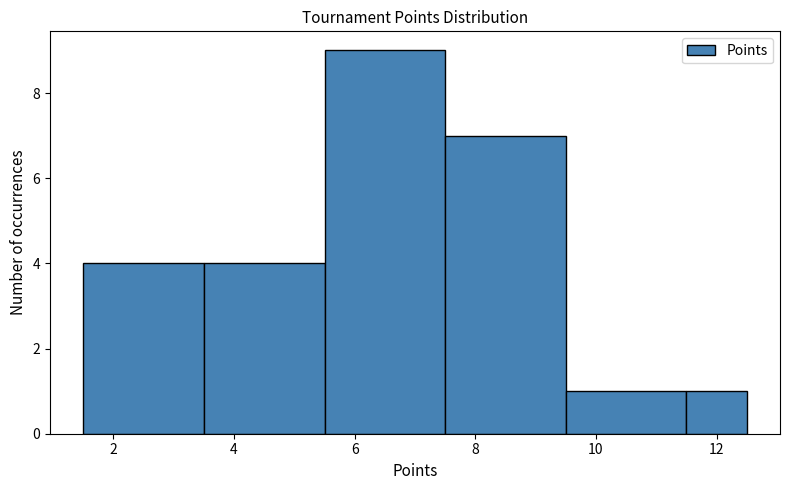

Reading left to right, transcribe this chart: for each bar, give the range it covers on the x-axis and its height. Neither the bar edges nor the heights are printed on the chart, so give them approximately, as read against the axes.

1.5 to 3.5: 4
3.5 to 5.5: 4
5.5 to 7.5: 9
7.5 to 9.5: 7
9.5 to 11.5: 1
11.5 to 12.5: 1